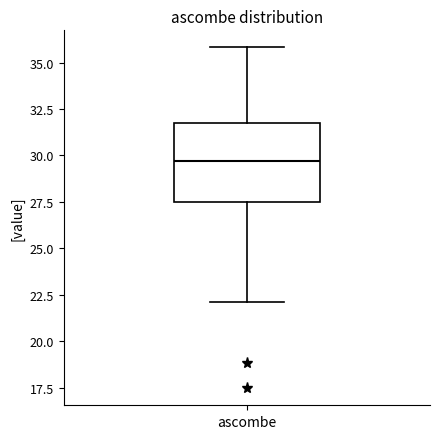

Where does the upper whisker of the box for ascombe end on the y-axis? The values are not printed on the chart, so give them approximately, as read against the axis.

36.0